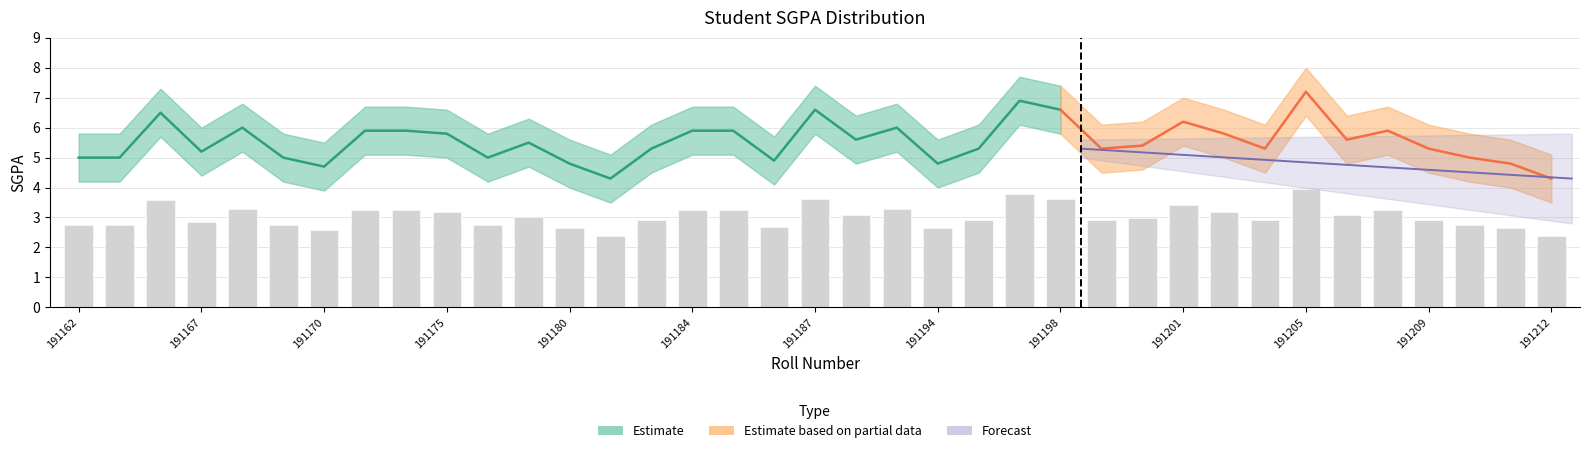

Rank the categories by value from highest to lowest.

191205, 191197, 191187, 191198, 191166, 191201, 191168, 191193, 191172, 191173, 191184, 191185, 191208, 191175, 191203, 191190, 191207, 191177, 191200, 191182, 191195, 191199, 191204, 191209, 191167, 191162, 191163, 191169, 191176, 191210, 191186, 191180, 191194, 191211, 191170, 191181, 191212